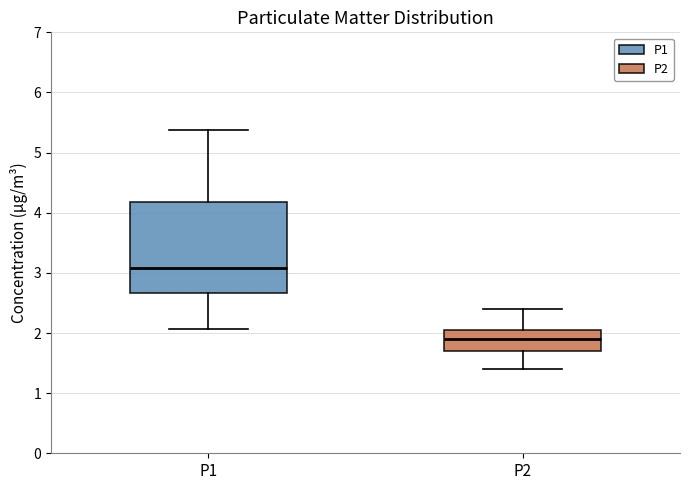

Which box is the tallest, from its lower edge to its upper edge?

P1